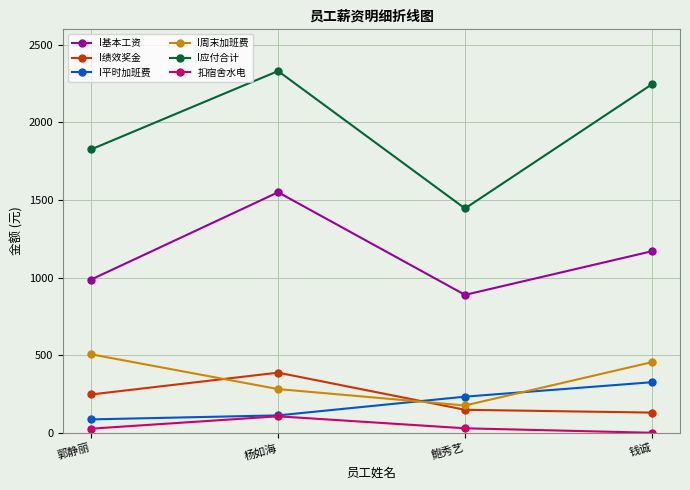

Which category has the highest value across all series?

杨如海